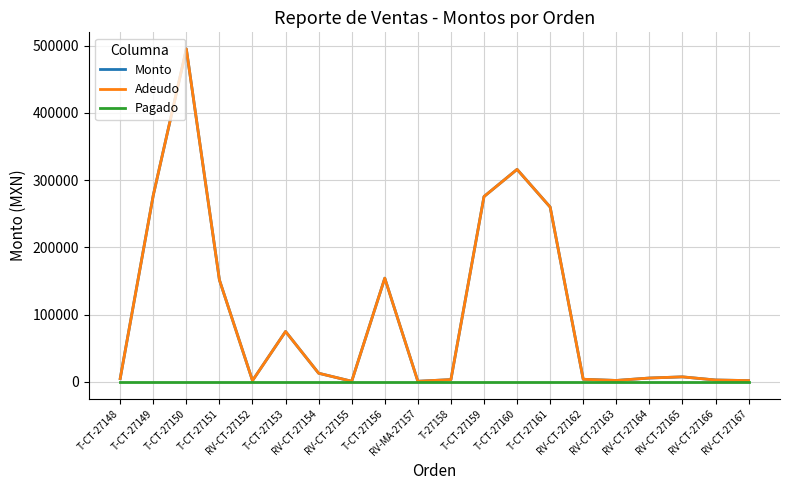

Is the value of Monto at T-CT-27160 greater than the value of Adeudo at RV-CT-27155?

Yes